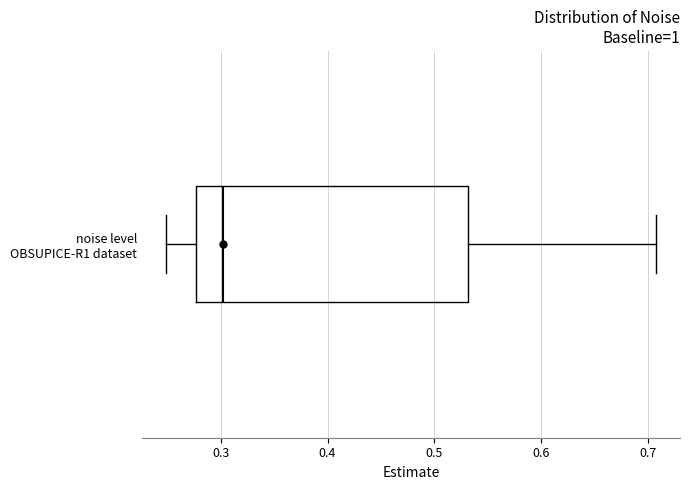

Where does the left whisker of the box for noise level OBSUPICE-R1 dataset end on the x-axis? The values are not printed on the chart, so give them approximately, as read against the axis.

0.25